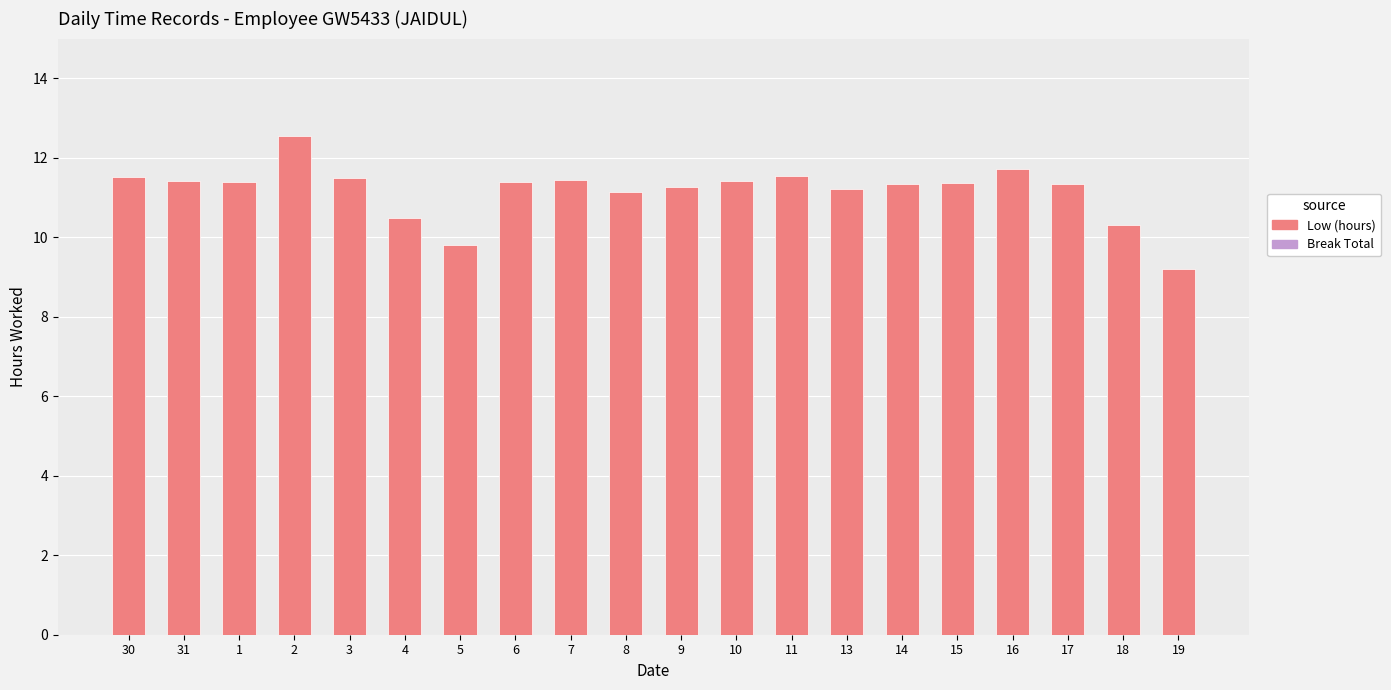

How many distinct data groups are displayed?

1